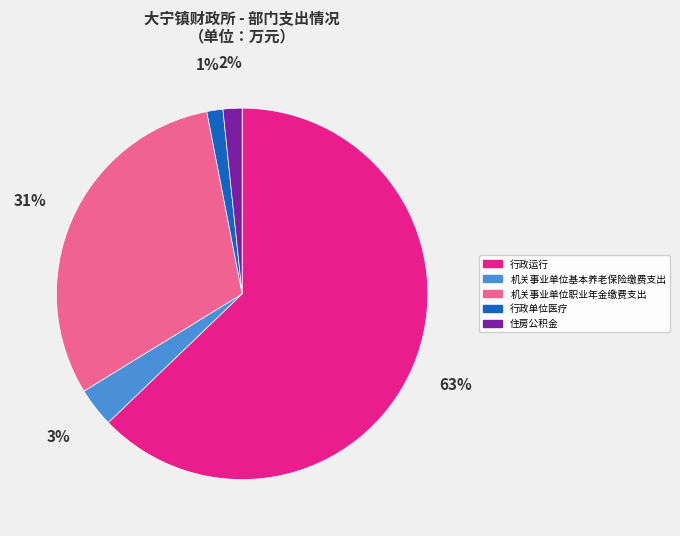

Is there a majority slice in this chart?

Yes